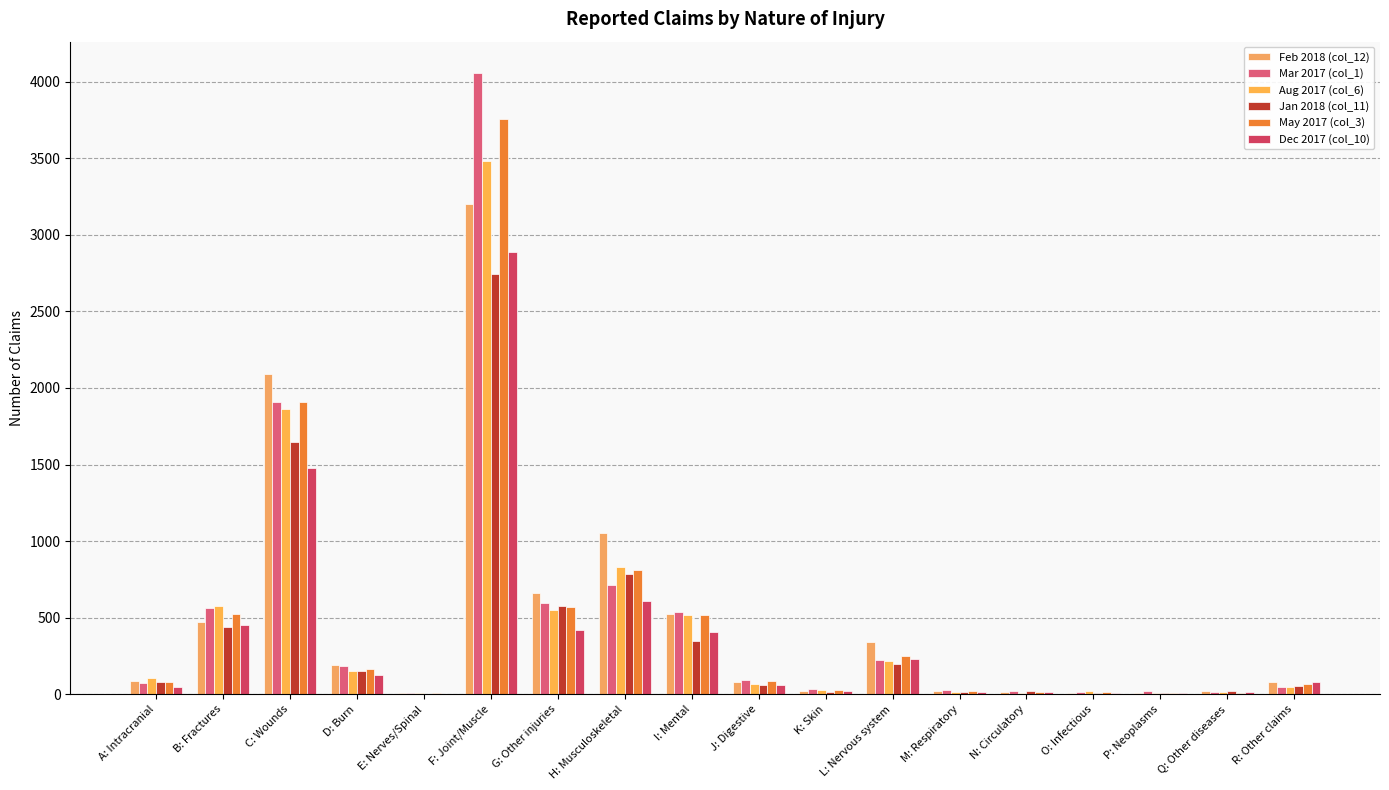

True or false: Jan 2018 (col_11) has a value of 58 at J: Digestive.

True